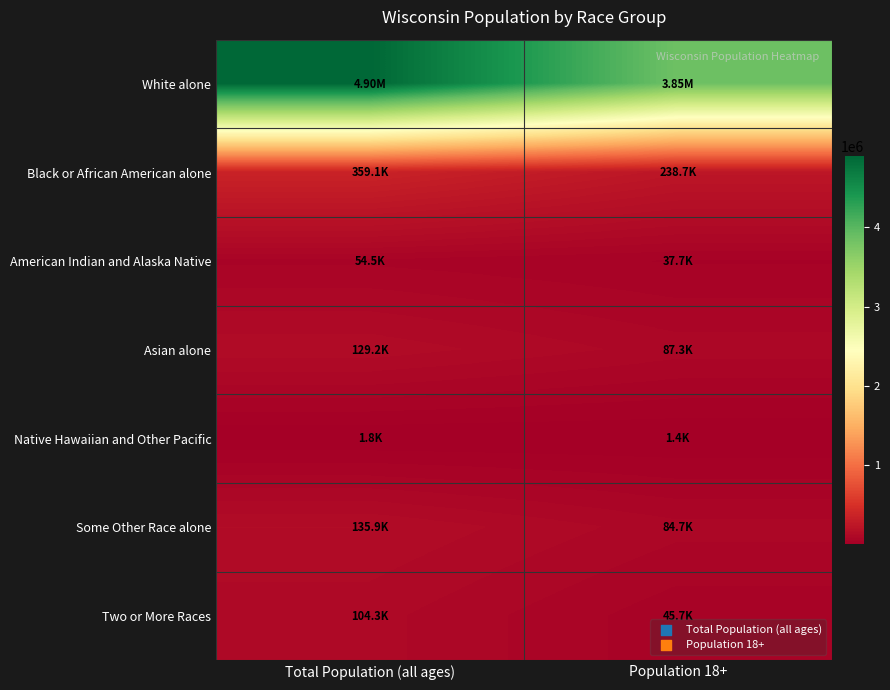

Which series has the largest range (max minus min)?

White alone